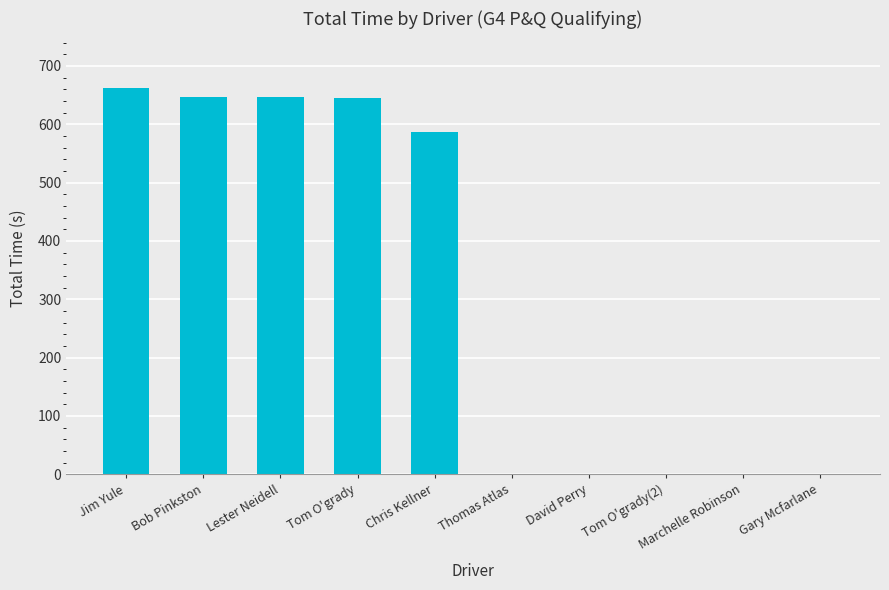

What is the change in value from Jim Yule to David Perry?

-662.5